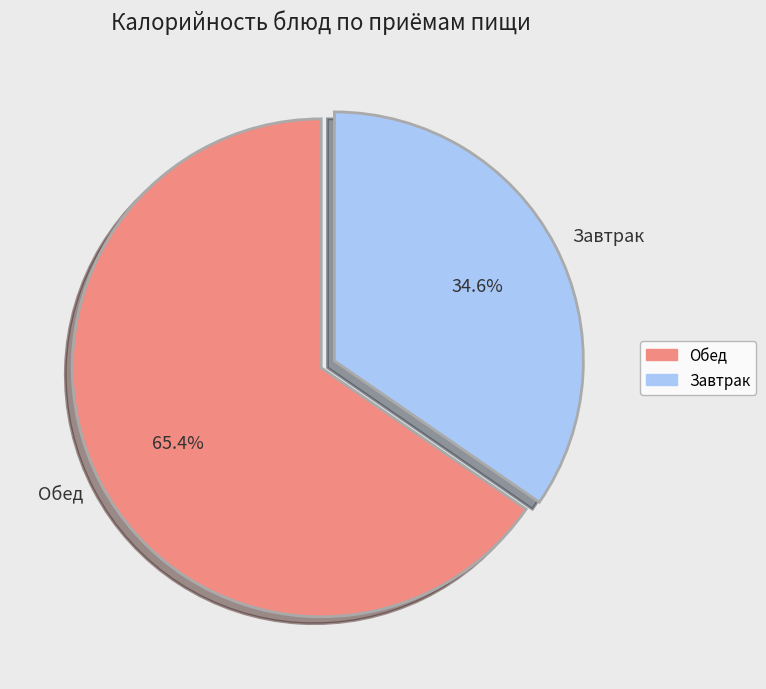

How many segments does this pie chart have?

2